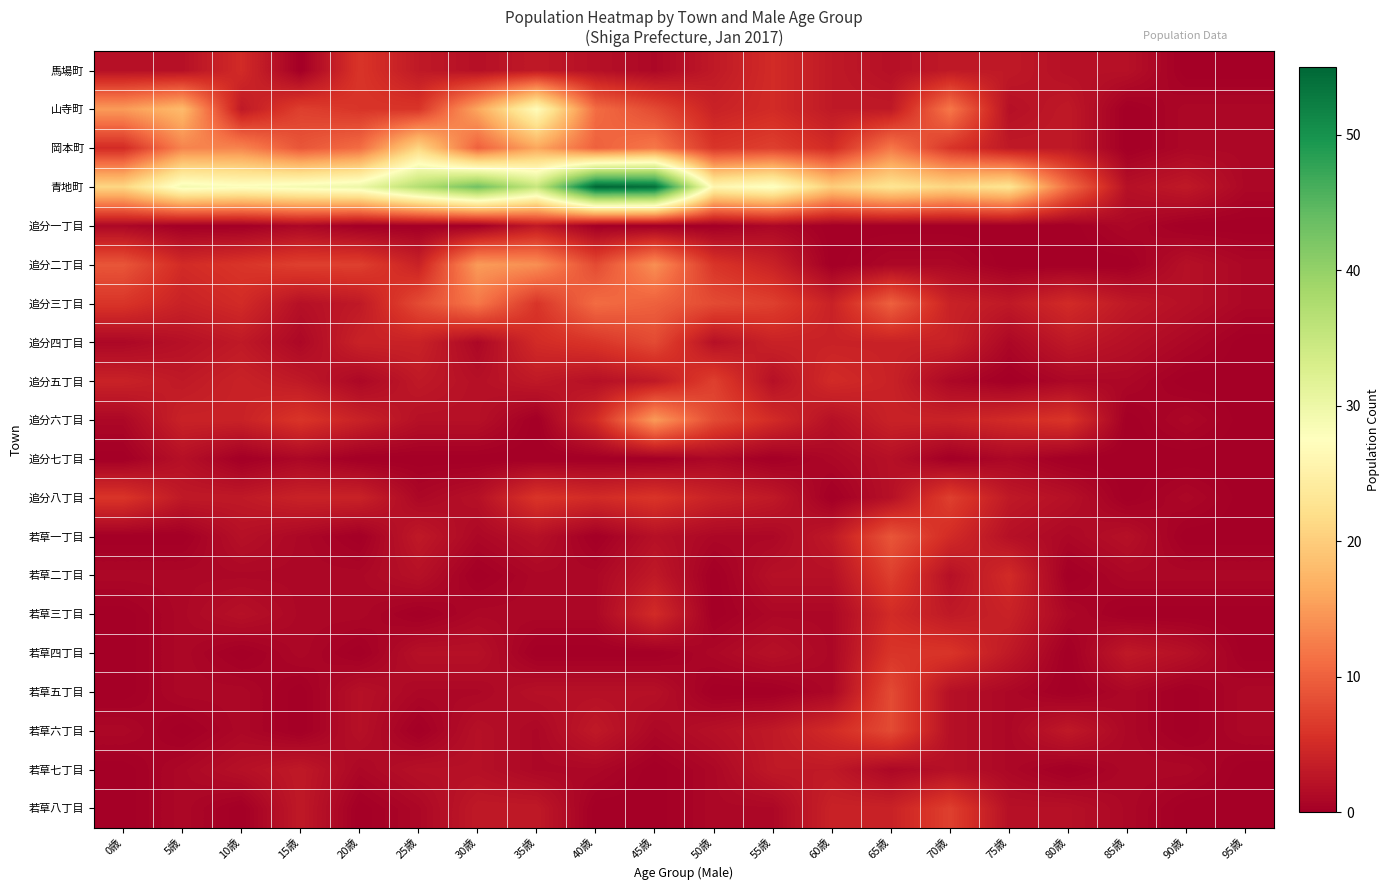

Which has a higher value, 35歳 or 60歳?

35歳